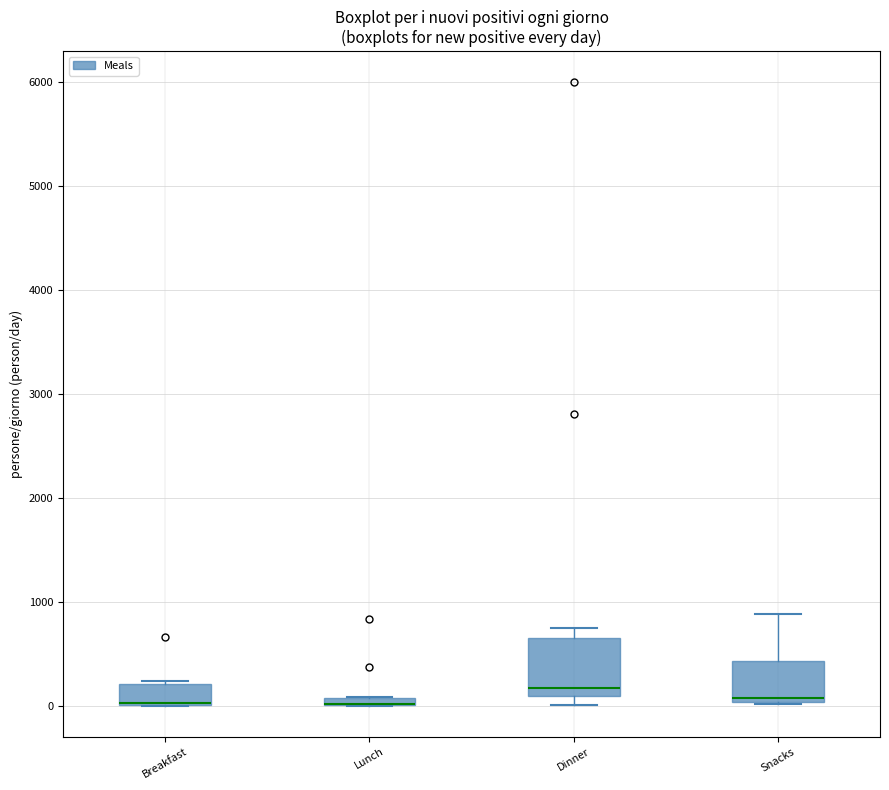

Where is the lower edge of the box for Snacks on the y-axis? The values are not printed on the chart, so give them approximately, as read against the axis.

0